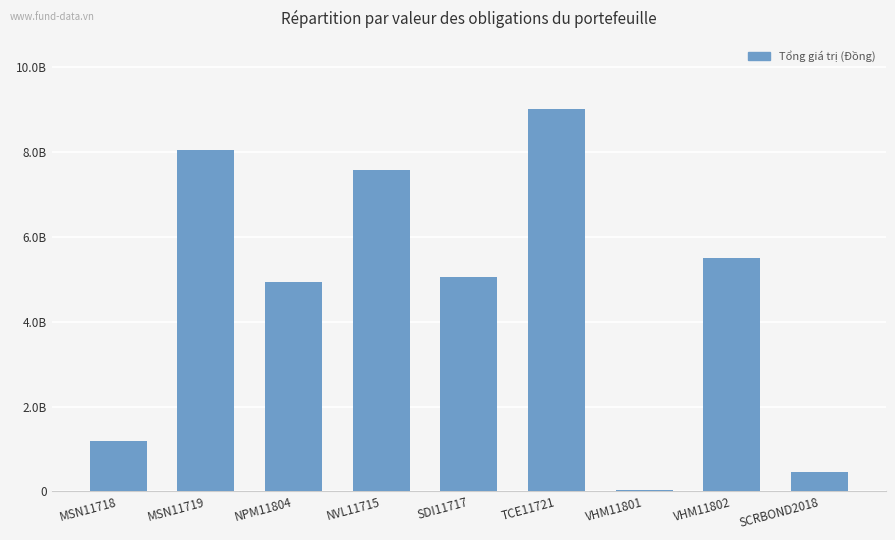

Reading left to right, extract all data points from this chart.

1180836418	8051645792	4927889153	7584534349	5063848000	8999252100	37917717	5494592340	450137565